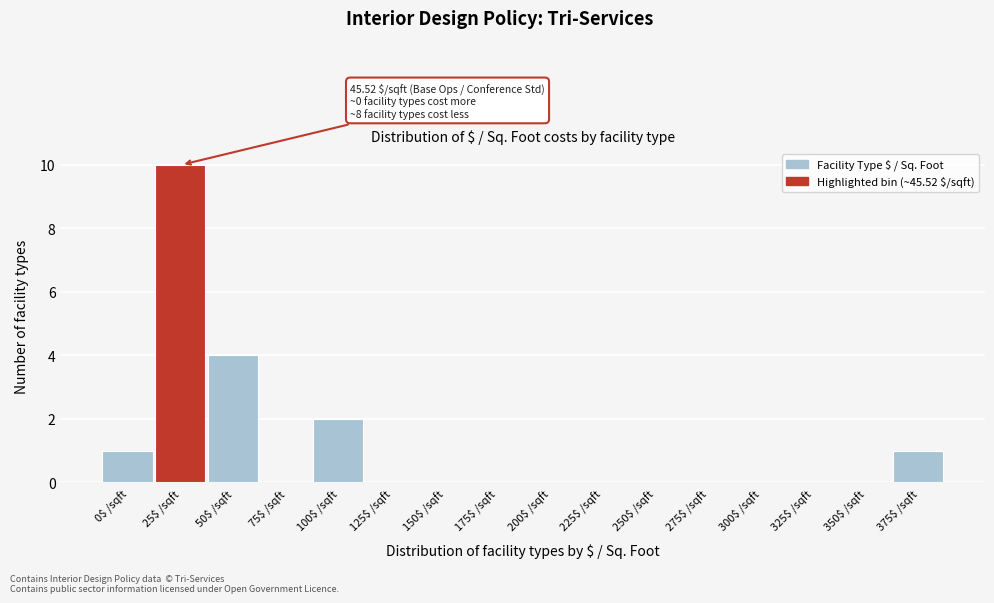

What is the sum of all values?

18